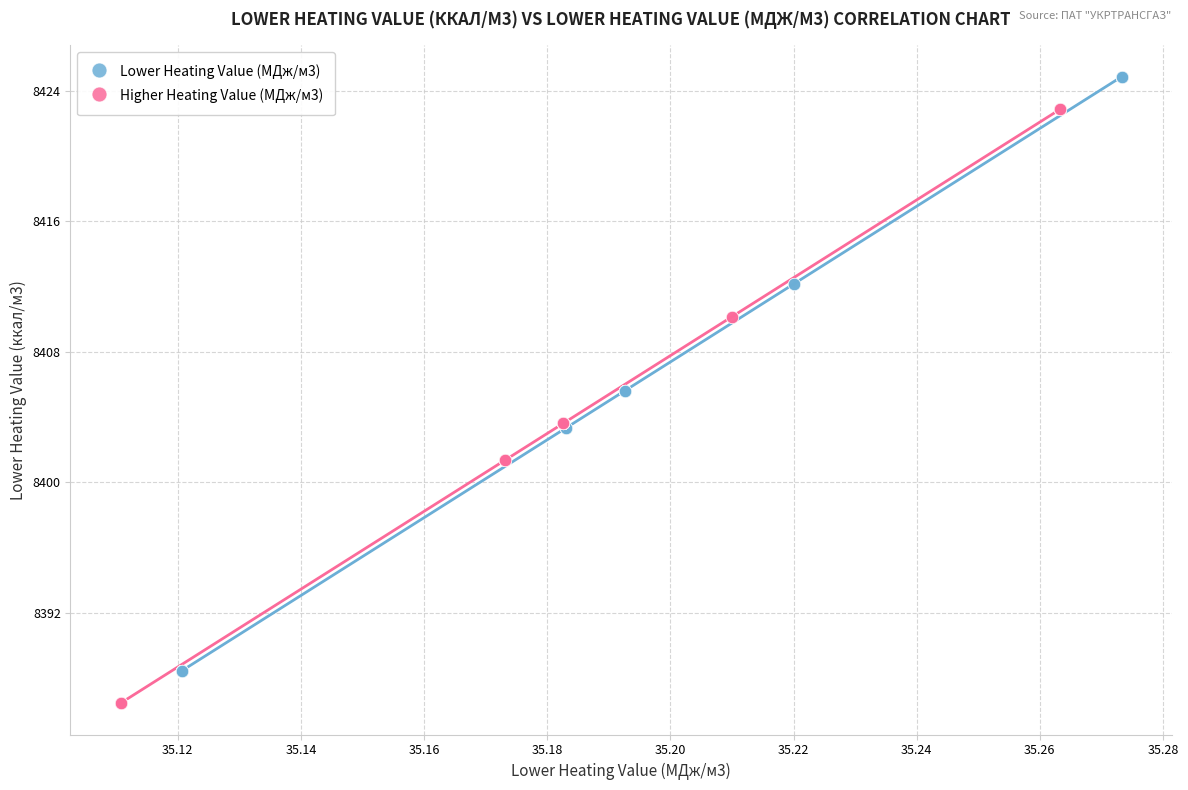

Which series contains the highest Y value?

Lower Heating Value (МДж/м3)